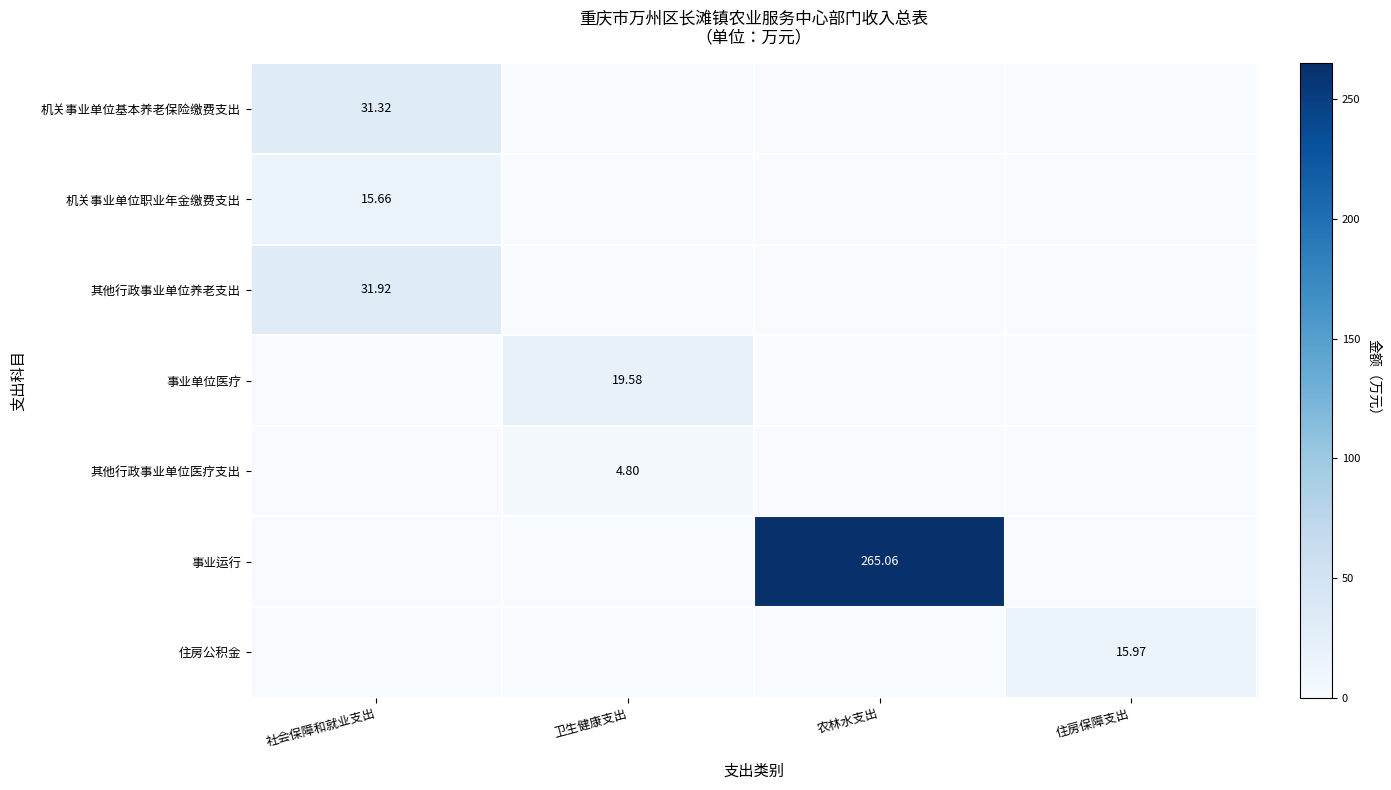

What is the sum of all 机关事业单位基本养老保险缴费支出 values?

31.3